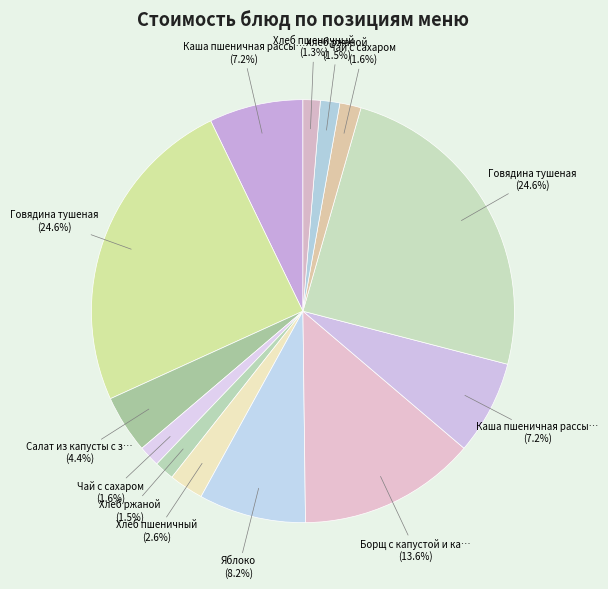

Count the number of slices in the pie.

13